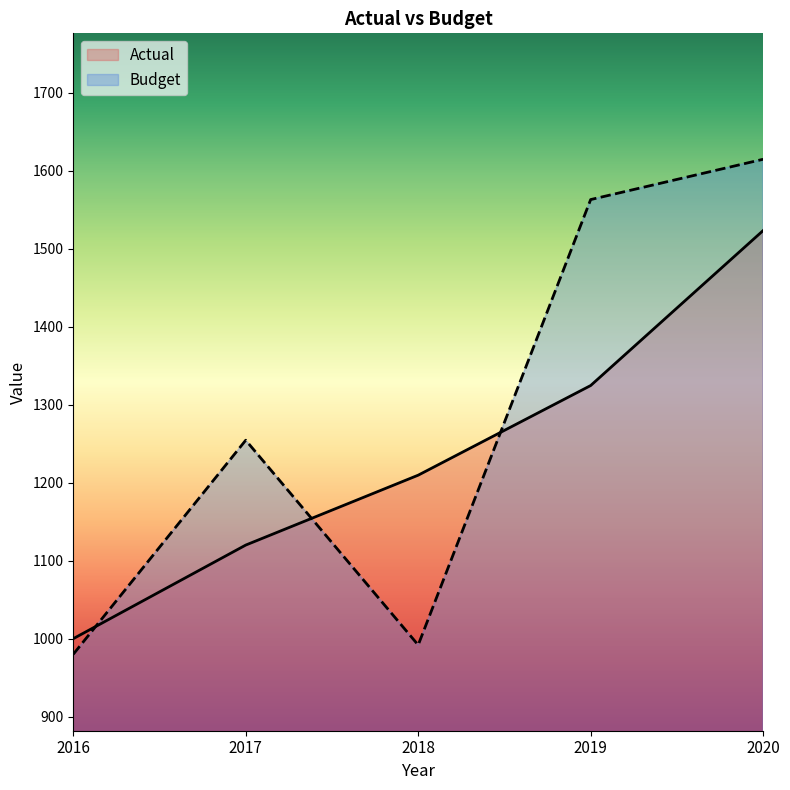

Rank the series by their average value, from highest to lowest.

Budget, Actual